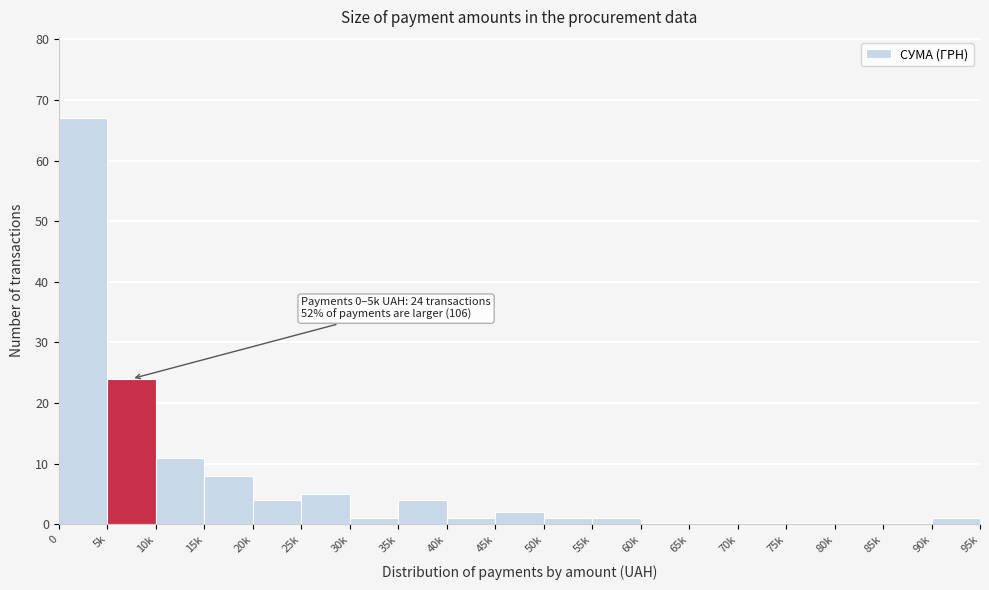

Reading right to left, what are all the values shown in this chart?

90k=1	85k=0	80k=0	75k=0	70k=0	65k=0	60k=0	55k=1	50k=1	45k=2	40k=1	35k=4	30k=1	25k=5	20k=4	15k=8	10k=11	5k=24	0=67